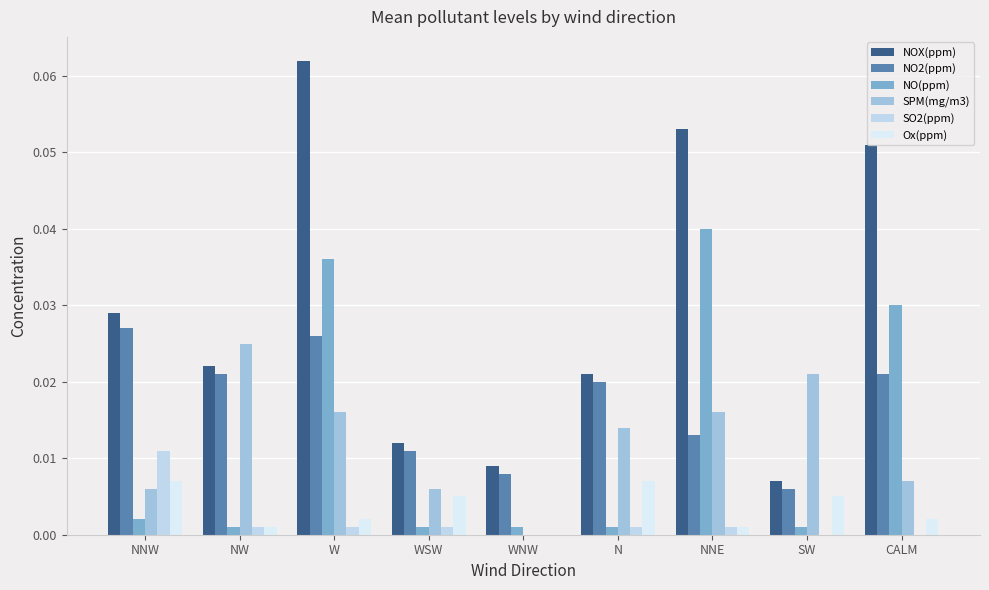

Are the bars horizontal?

No